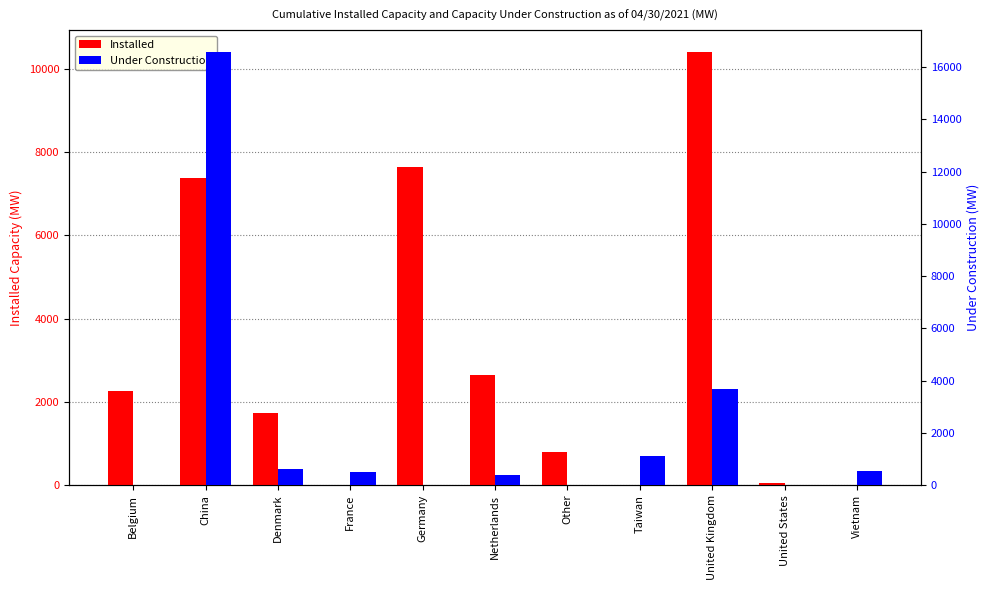

What value does the Installed series have at United States?

42.0